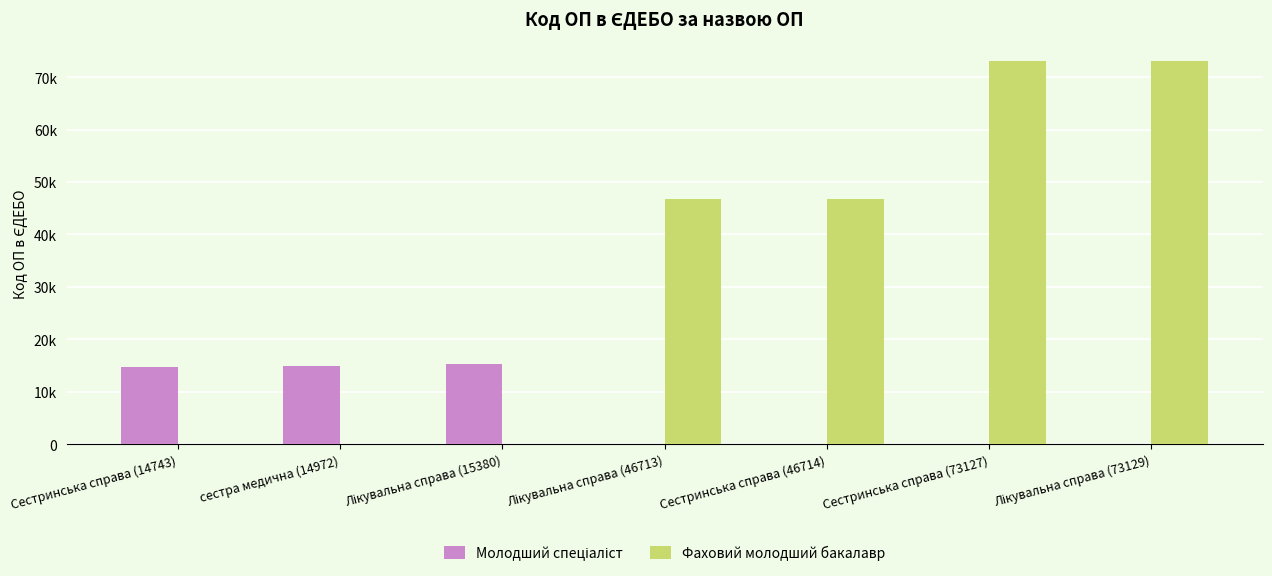

What position from the left is Лікувальна справа (15380)?

3